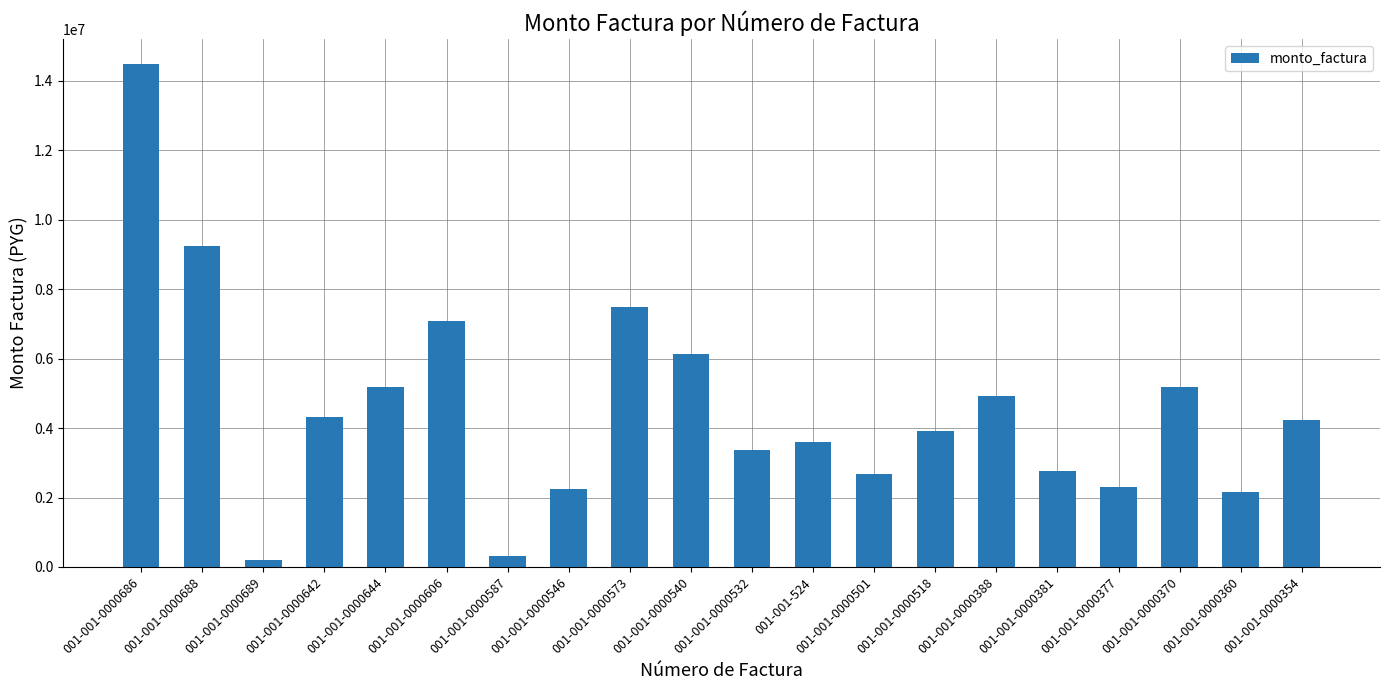

What is the ratio of the value at 001-001-0000518 to the value at 001-001-0000388?

0.8